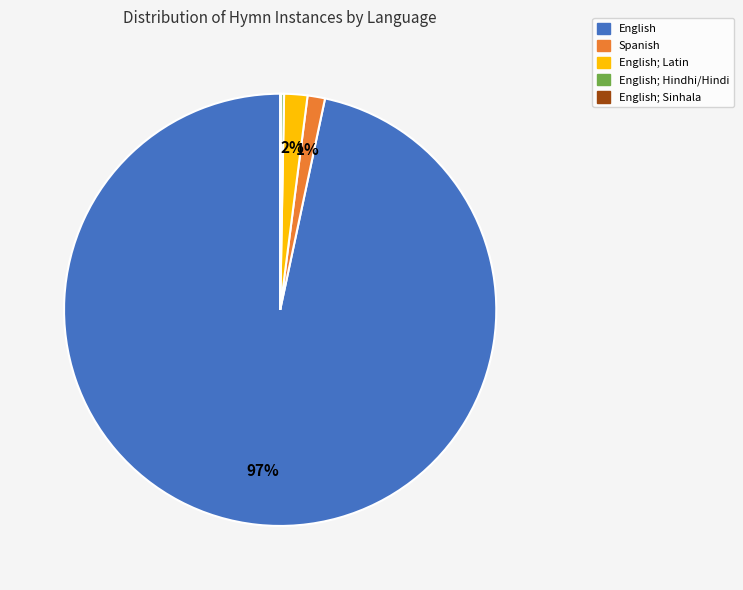

Does any single category account for the majority?

Yes